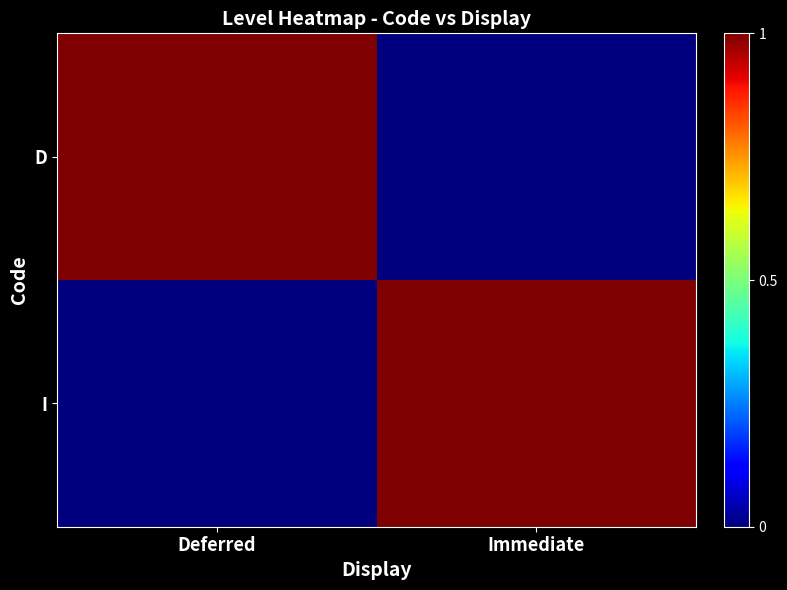

Reading left to right, extract all data points from this chart.

D: Deferred=1	Immediate=0
I: Deferred=0	Immediate=1